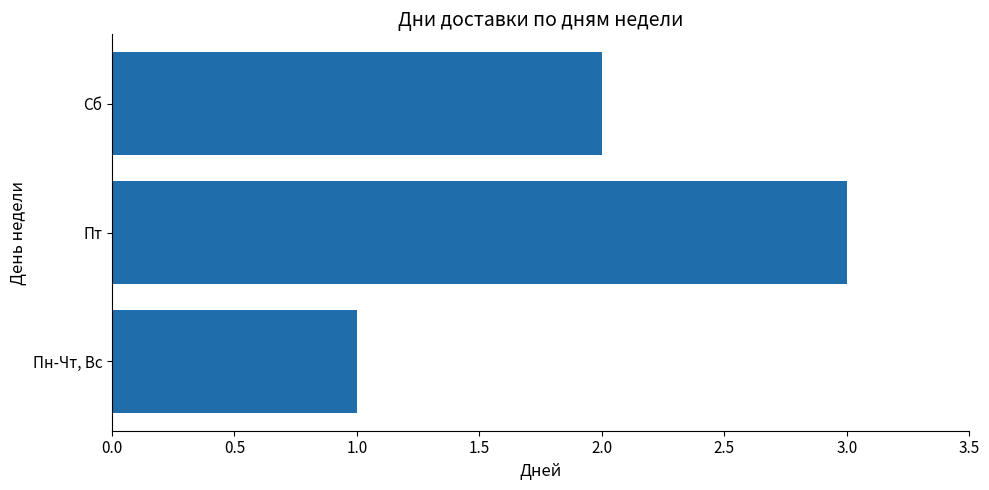

What is the sum of the values at Сб and Пн-Чт, Вс?

3